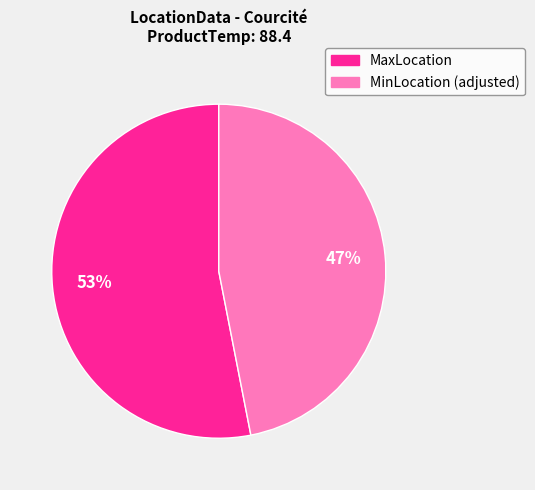

Which slice is the largest?

MaxLocation